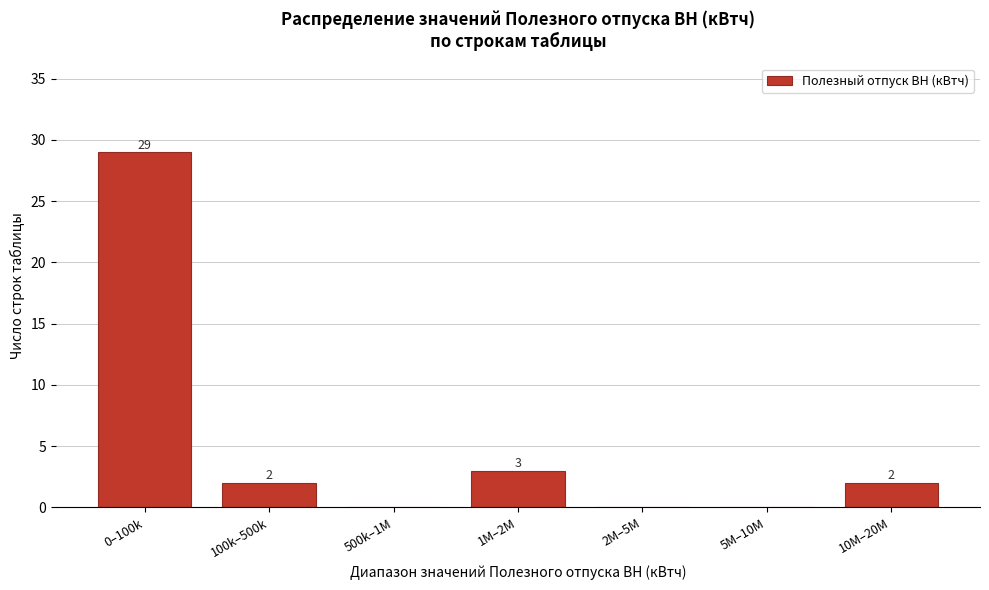

Reading right to left, what are all the values shown in this chart?

10M–20M=2	5M–10M=0	2M–5M=0	1M–2M=3	500k–1M=0	100k–500k=2	0–100k=29